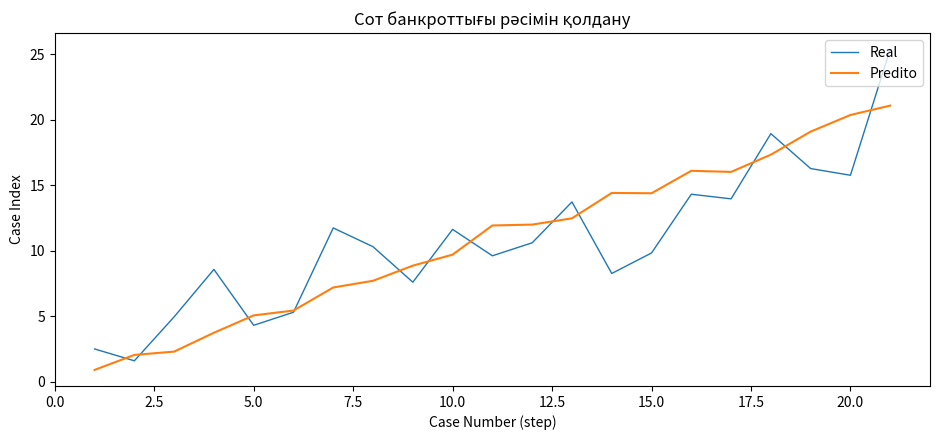

List the series in order of their peak value, highest first.

Real, Predito